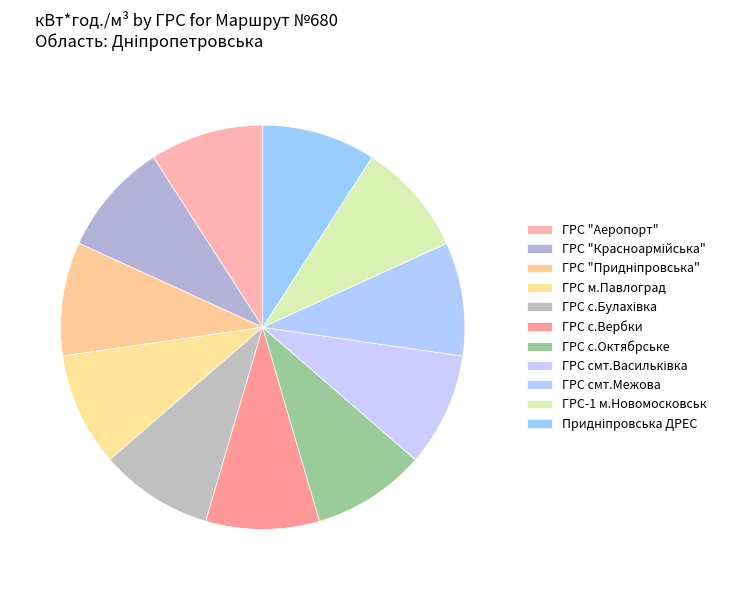

True or false: ГРС "Красноармійська" accounts for 9% of the total.

True